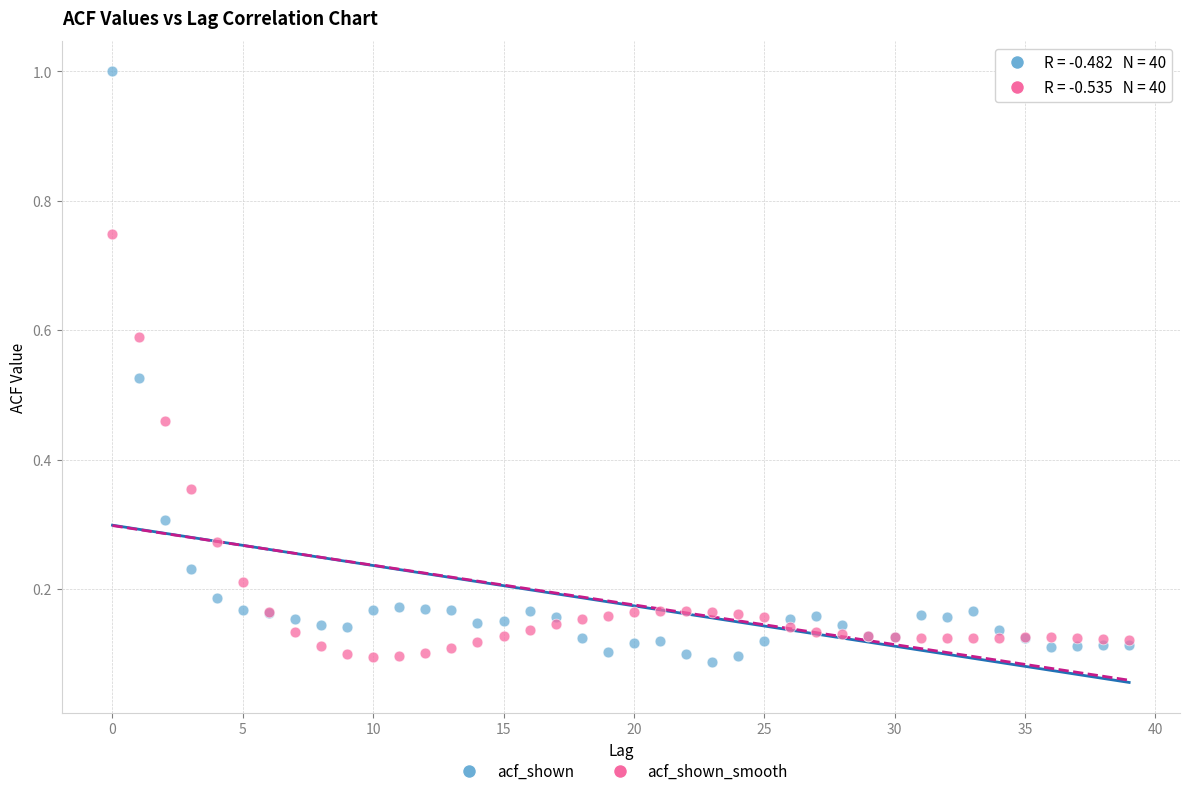

Which series reaches the maximum Y coordinate?

acf_shown